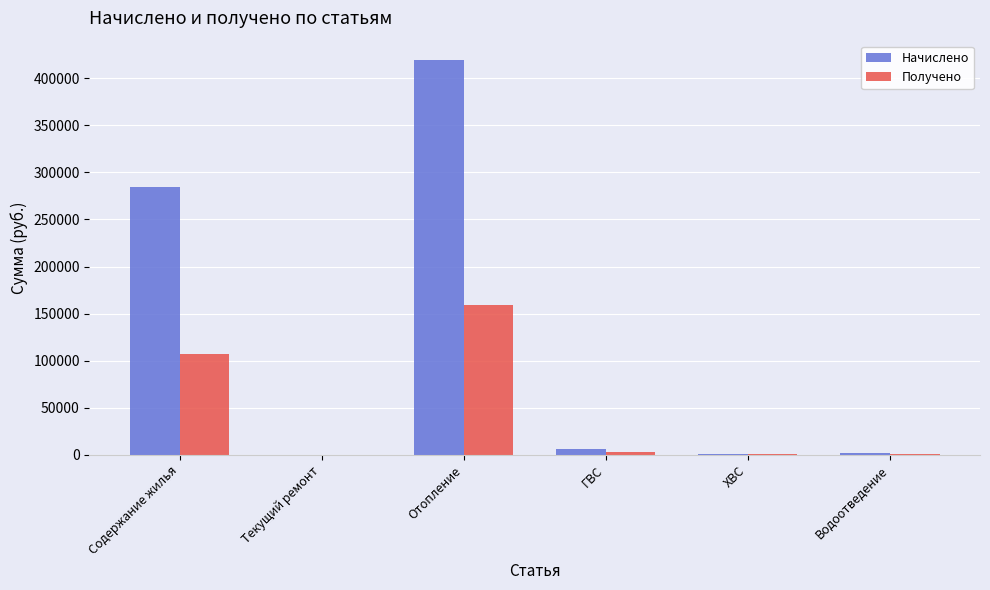

Is it true that Начислено equals 714699.3 at Отопление?

False